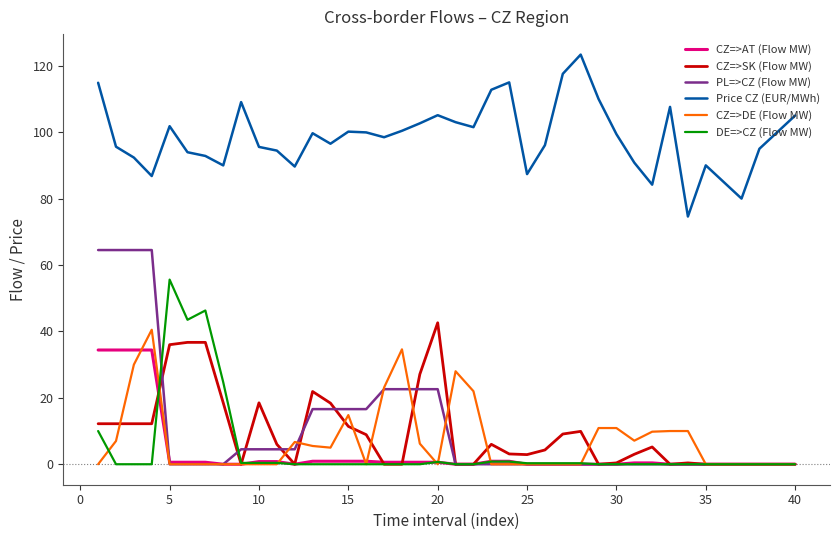

Which series has the largest total across all categories?

Price CZ (EUR/MWh)